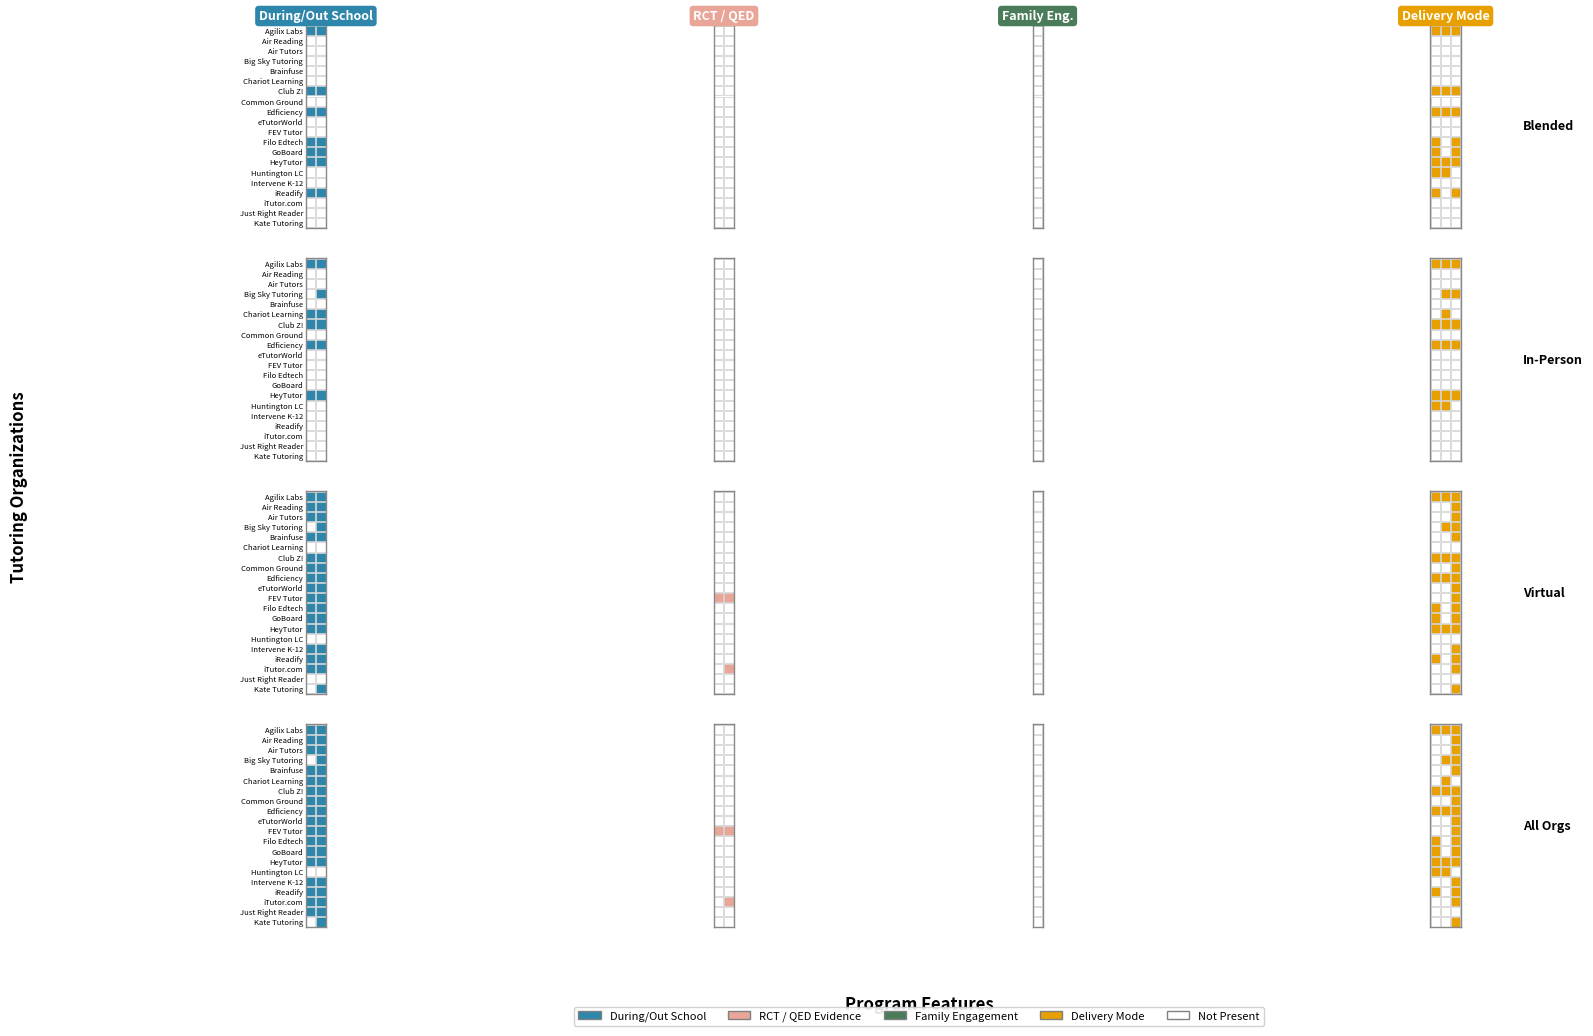

The chart shows a value of 849 at 17. True or false?

False